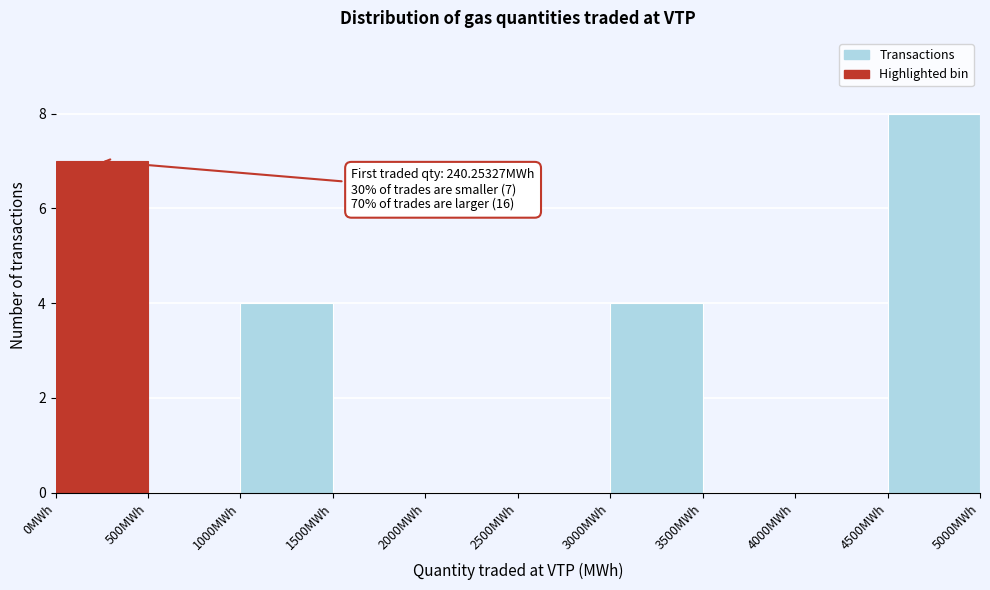

Over which range of the x-axis is the bar tallest?

4500 to 5000